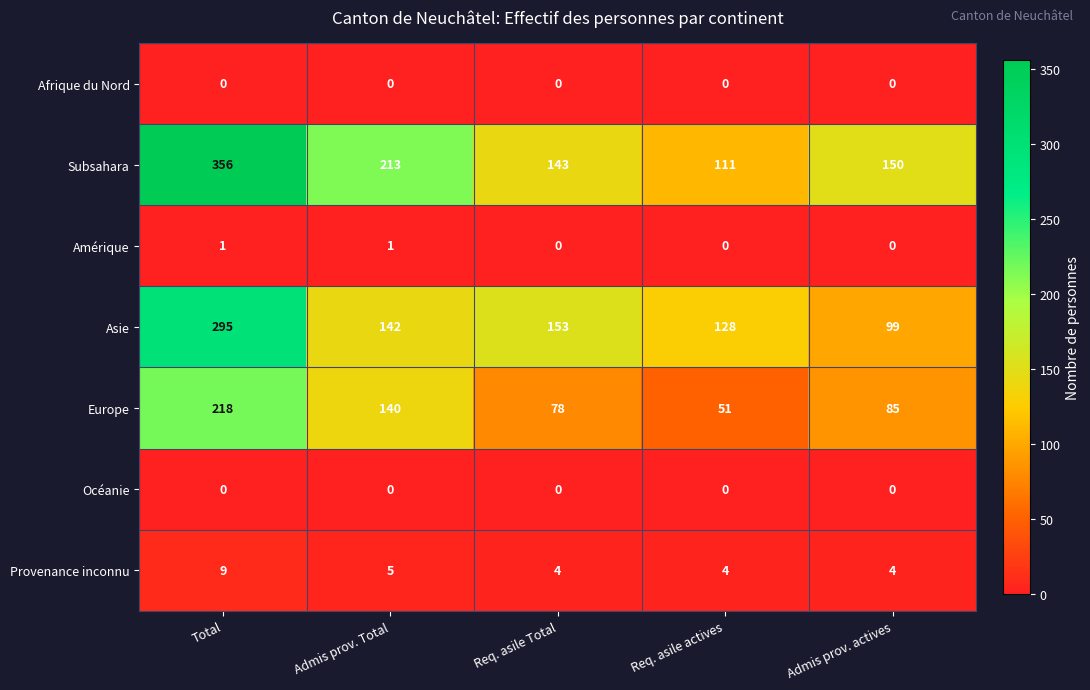

Between Req. asile Total and Req. asile actives, which series saw the biggest shift?

Subsahara